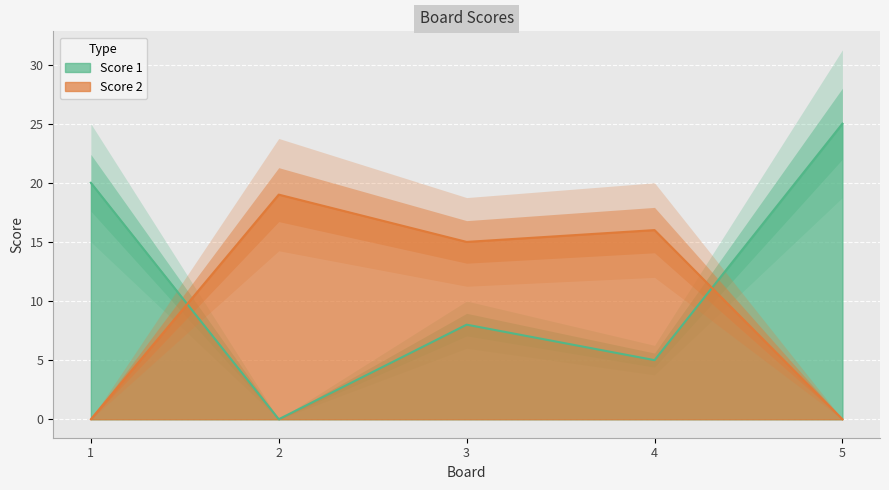

True or false: Score 2 and Score 1 cross at least once.

True